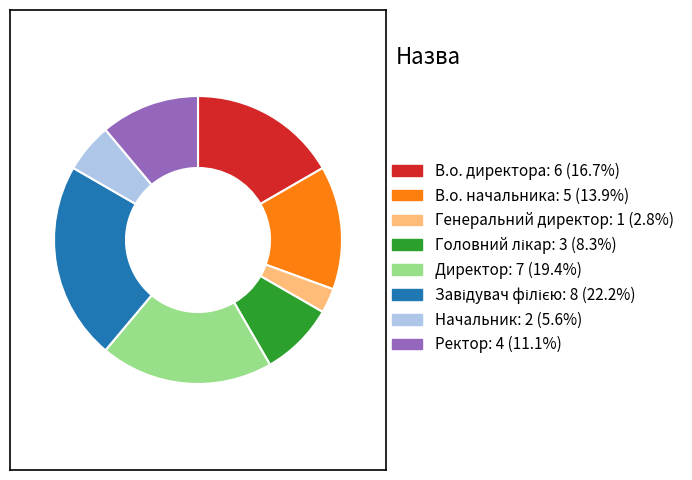

Does any single category account for the majority?

No